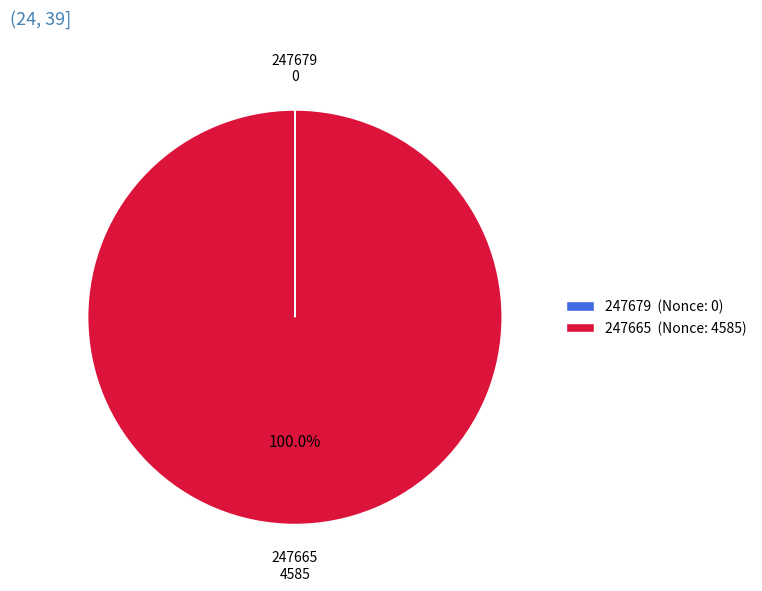

Does 247665 represent more than half of the total?

Yes